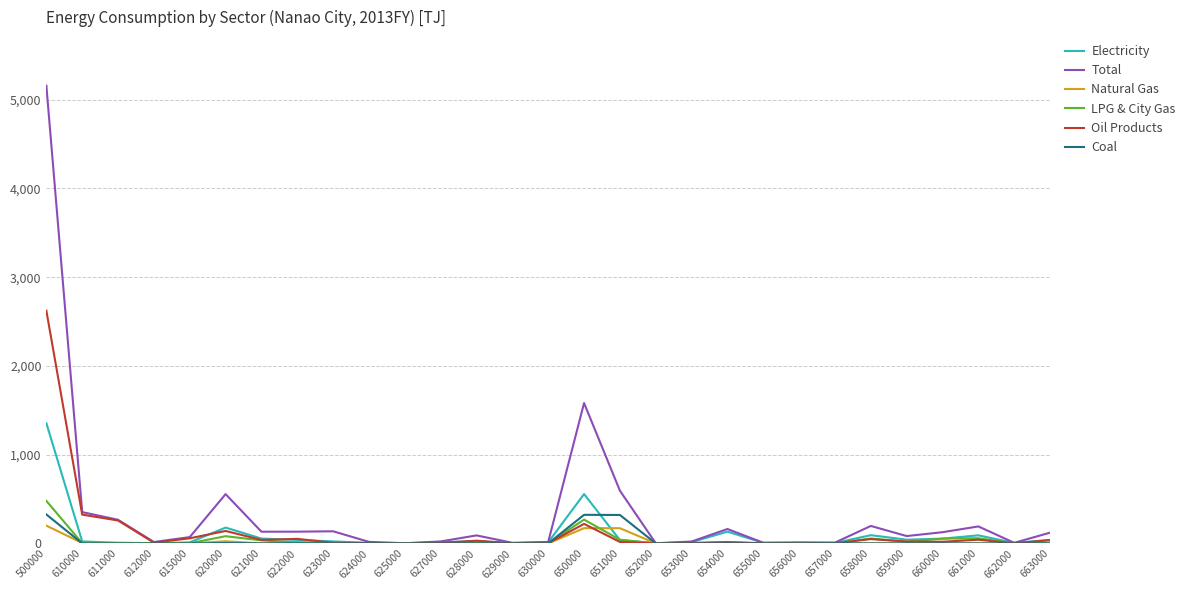

Where is LPG & City Gas nearest to the value 239?

650000